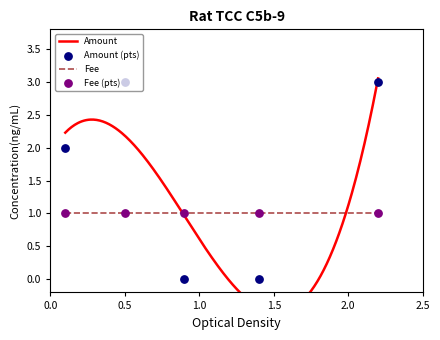

What are all the series names shown in the legend?

Amount, Fee